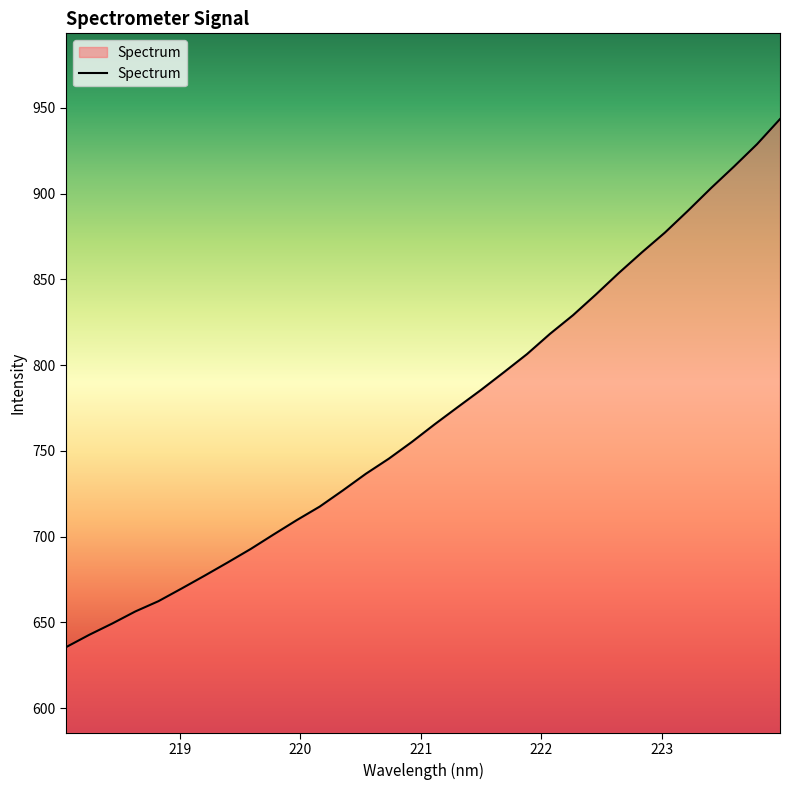

What is the average value?

770.6